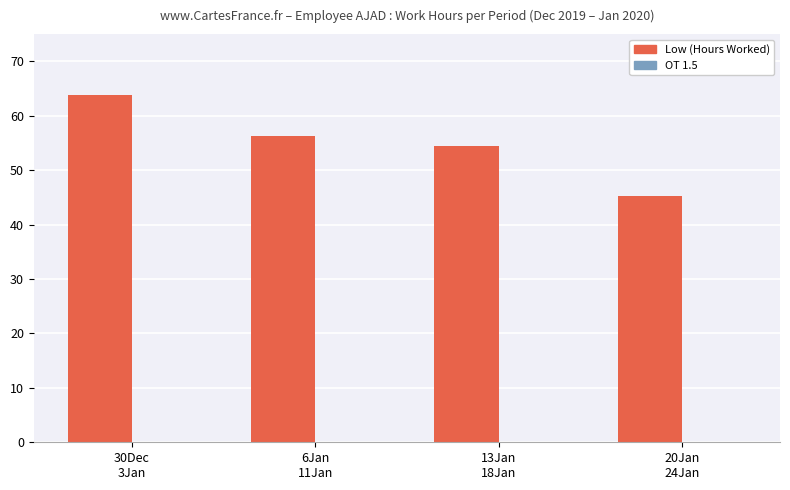

What is the maximum value shown in the chart?

63.8